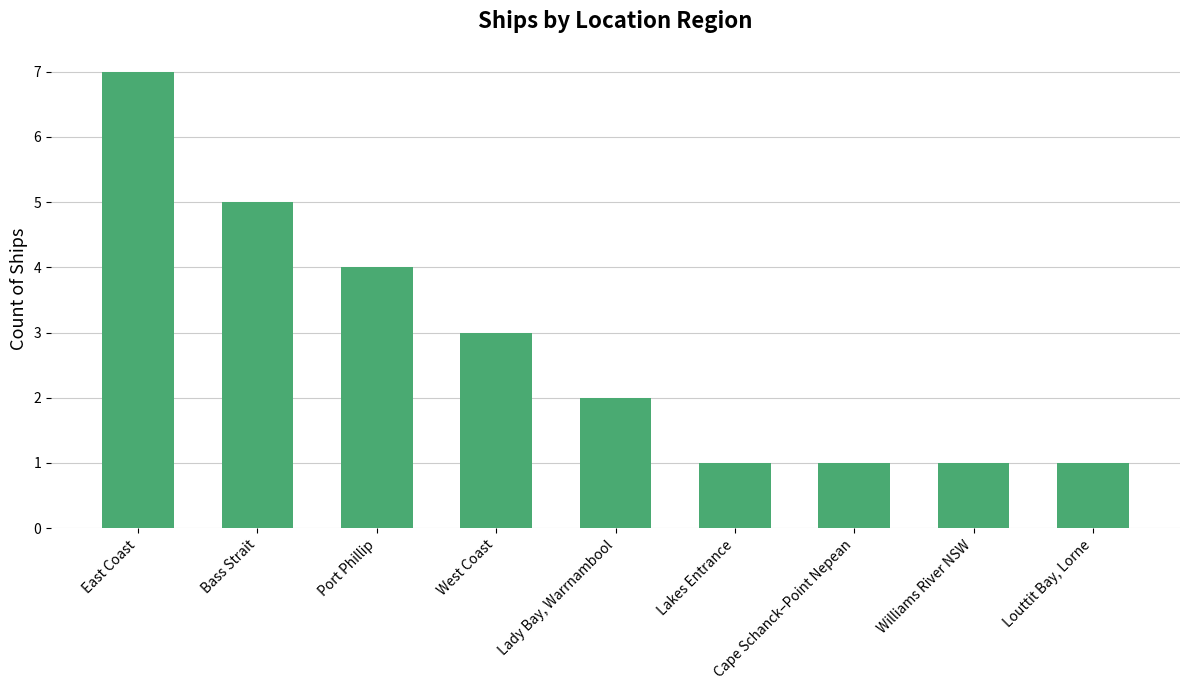

What is the label of the 5th bar from the left?

Lady Bay, Warrnambool